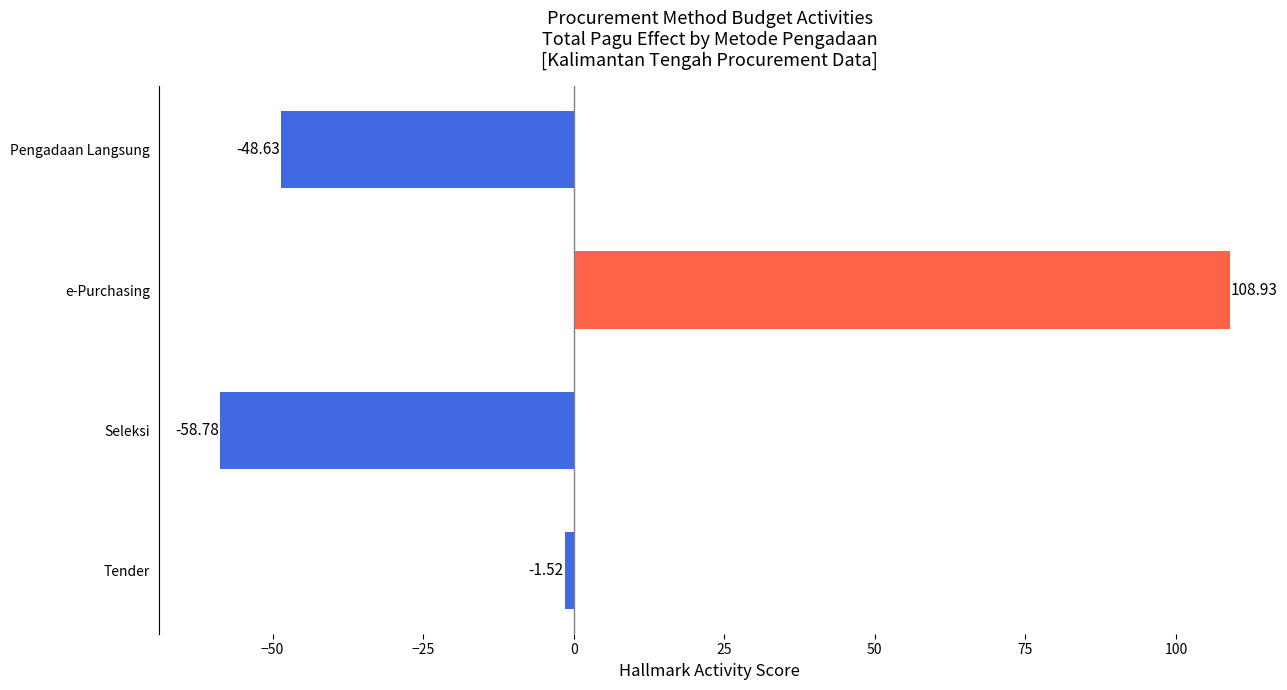

List the labels in order of value, largest first.

e-Purchasing, Tender, Pengadaan Langsung, Seleksi